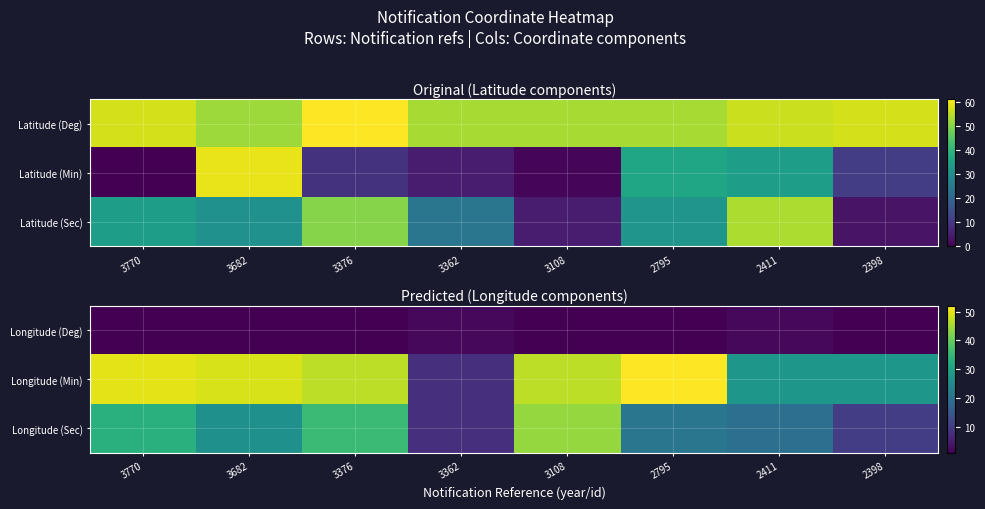

True or false: Longitude (Deg) has a value of 0.5 at 3770.

False